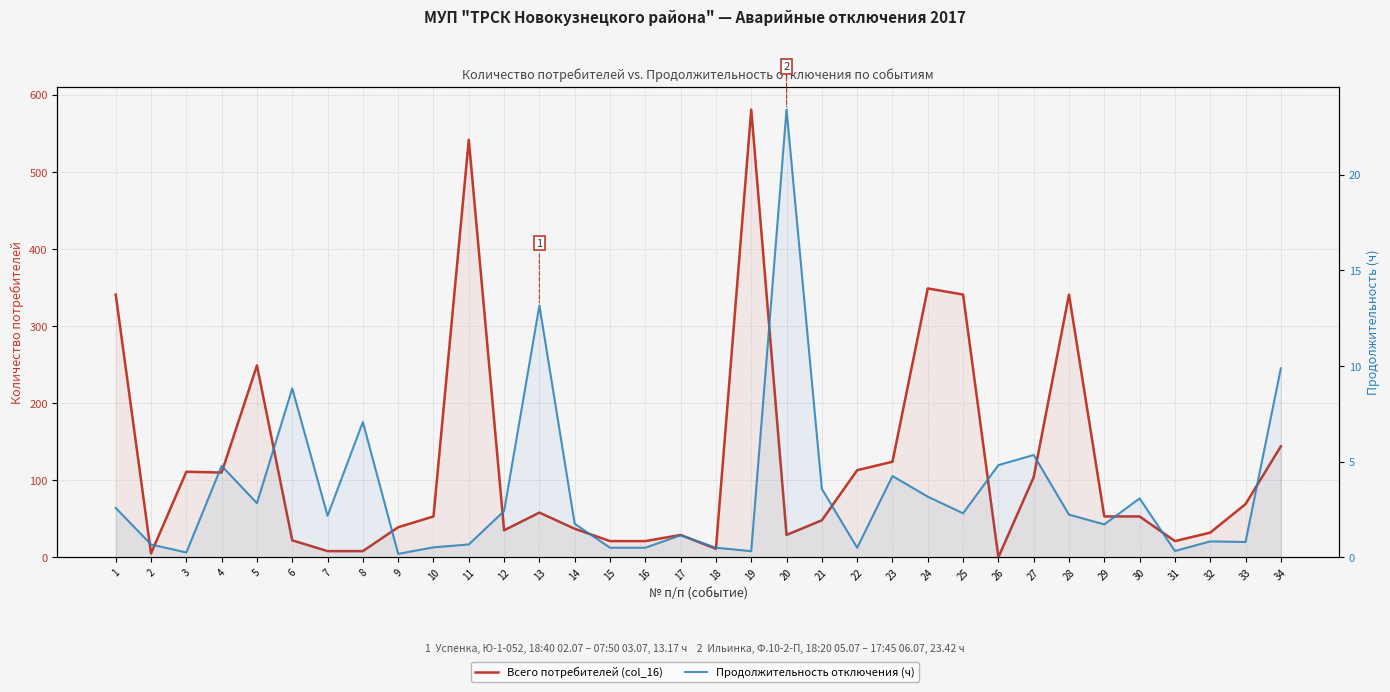

True or false: Всего потребителей (col_16) and Продолжительность отключения (ч) intersect in this chart.

True